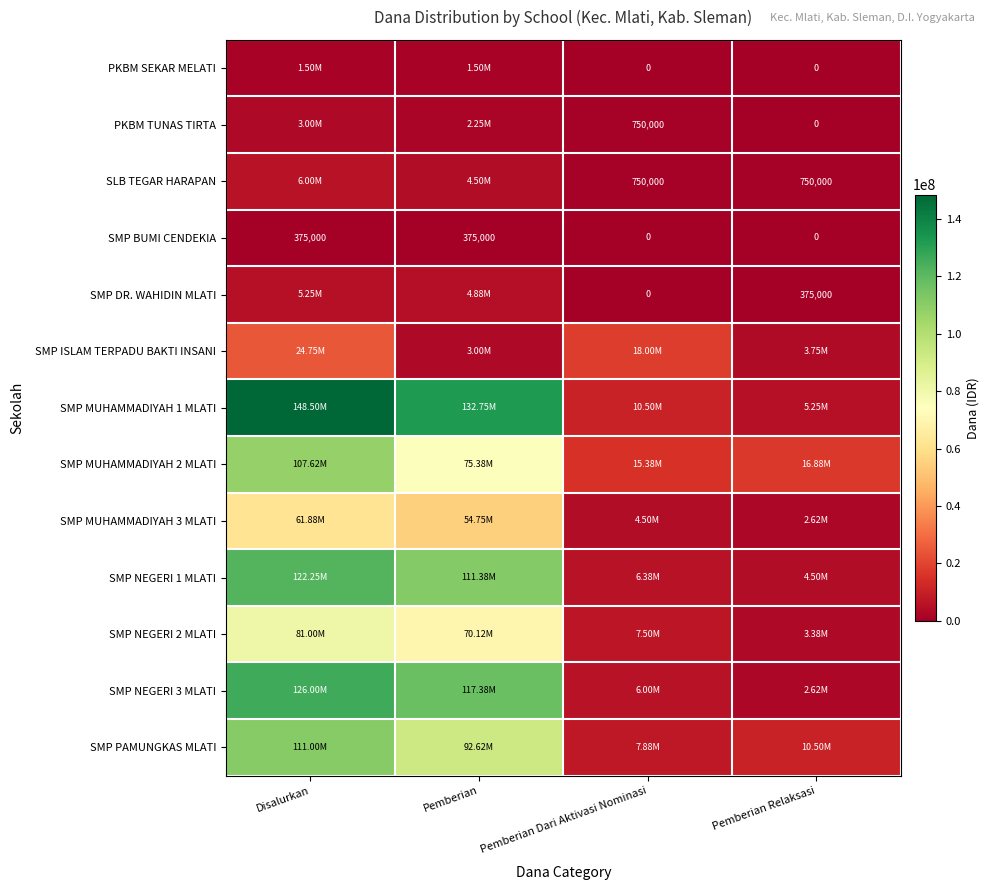

At how many categories does at least one series exceed 31770301?

2